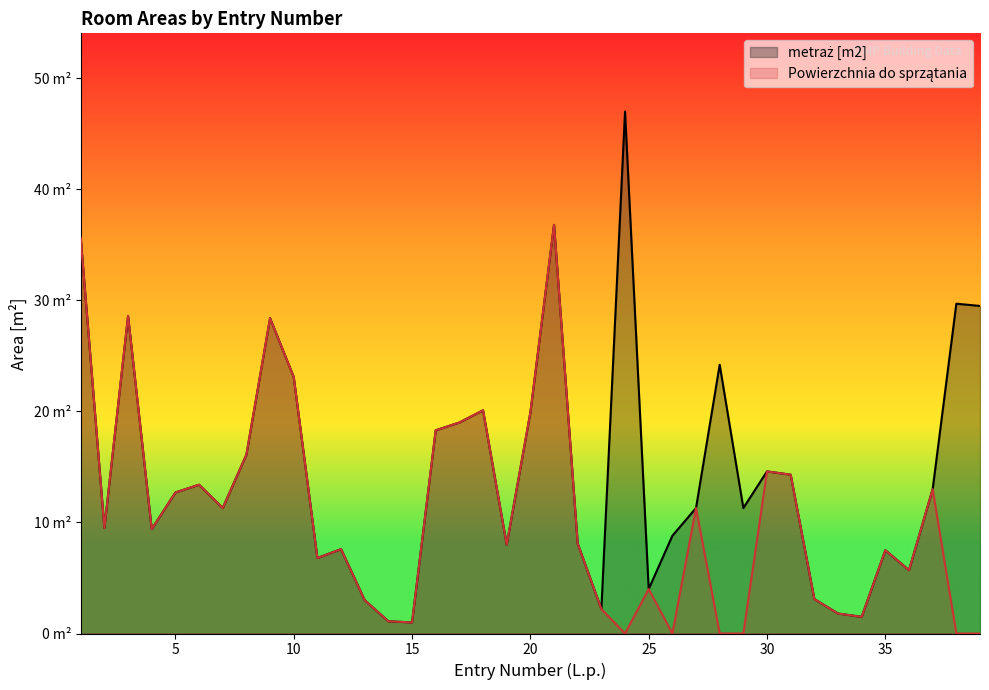

At which label is metraż [m2] closest to 24?

28